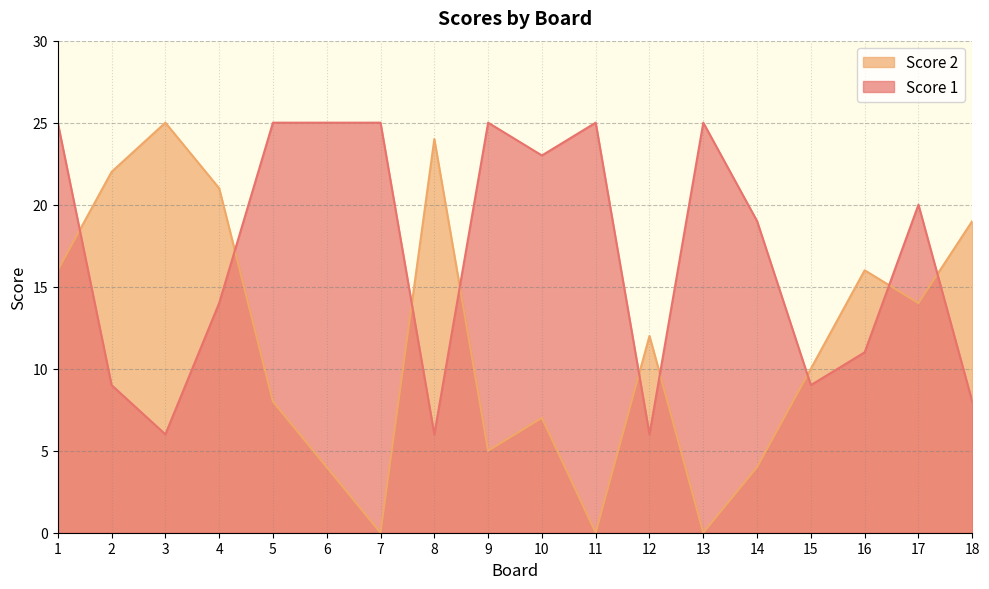

Which label corresponds to the smallest value in the chart?

7